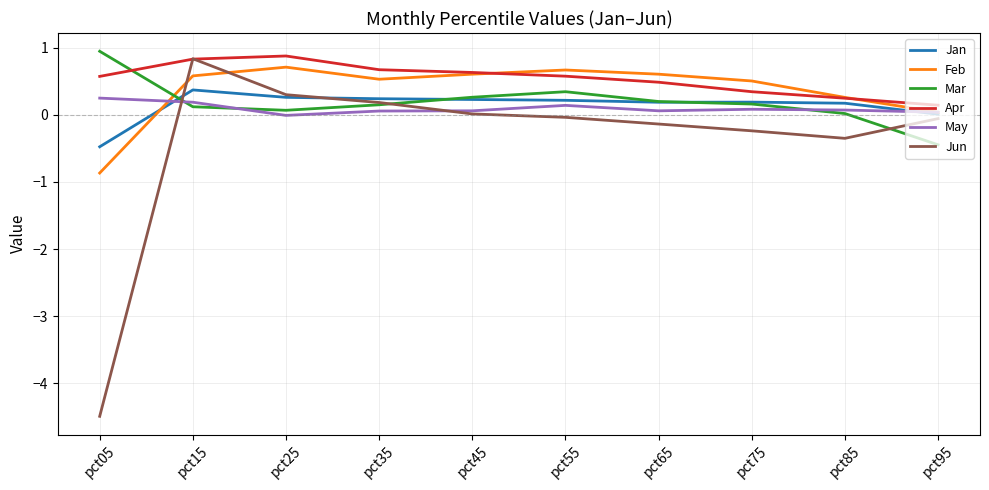

What are all the series names shown in the legend?

Jan, Feb, Mar, Apr, May, Jun